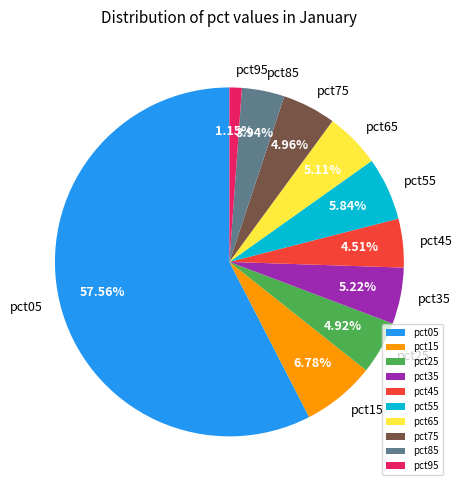

Combined, what portion of the pie is pct55 and pct15?

12.6%